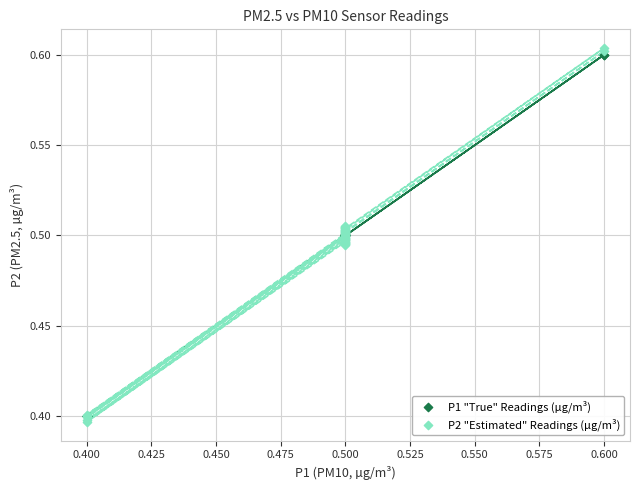

Which series reaches the minimum Y coordinate?

P2 "Estimated" Readings (µg/m³)